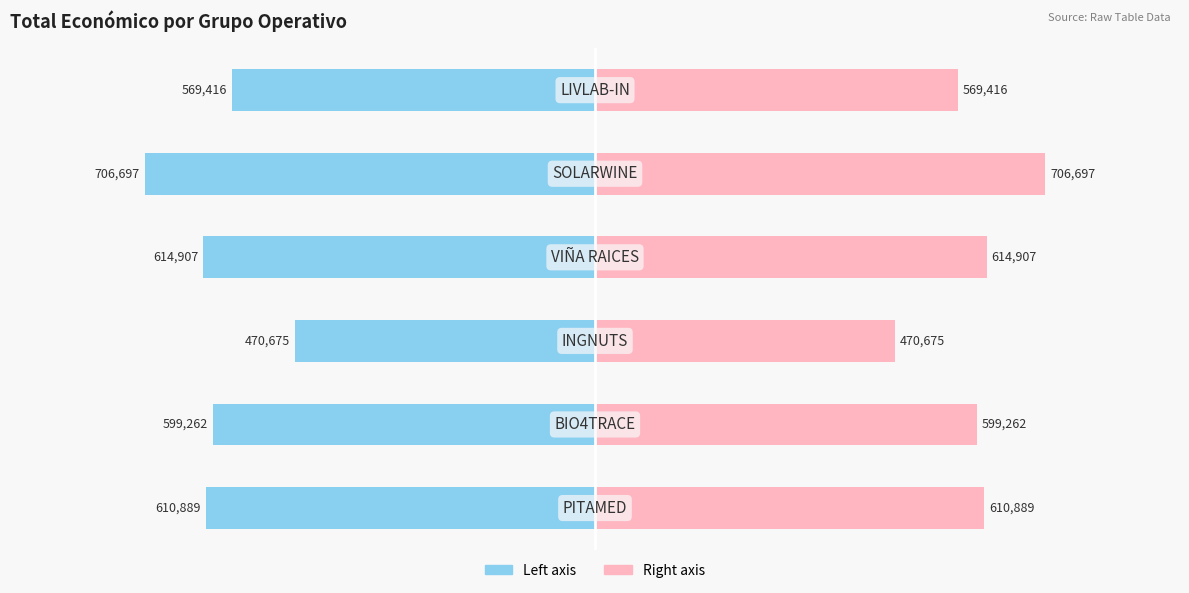

What is the value of the Total económico (Left) bar at the 2nd from the left?

-599262